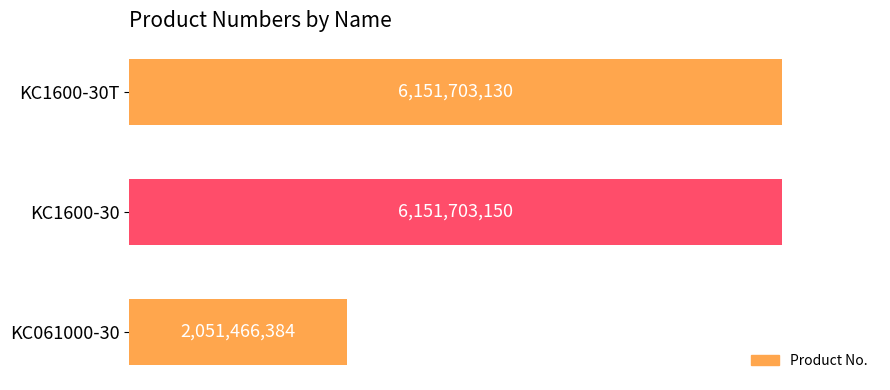

Does the chart contain any negative values?

No